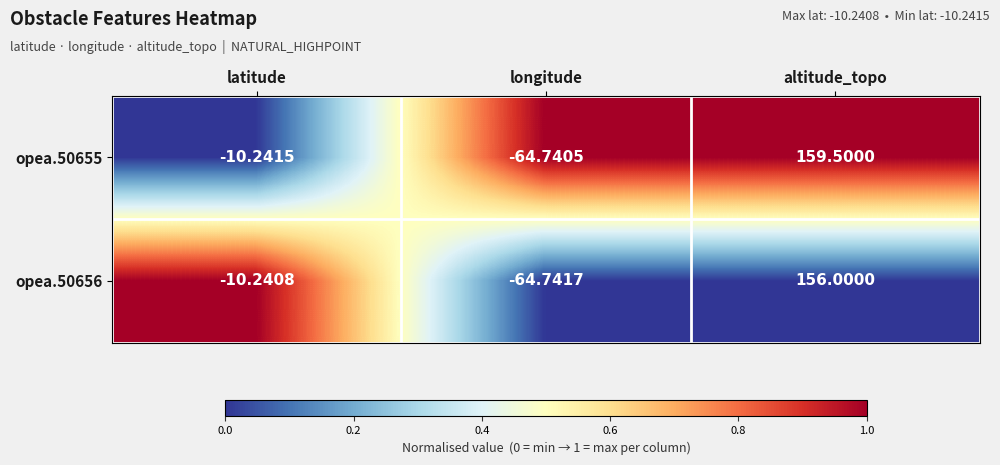

List the labels in order of opea.50656 value, smallest first.

longitude, latitude, altitude_topo